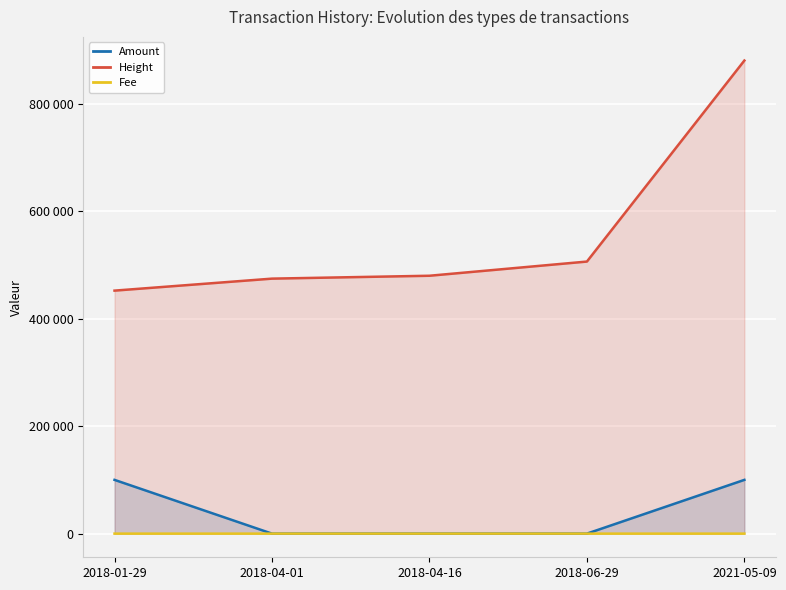

Which label corresponds to the smallest value in the chart?

2018-04-01